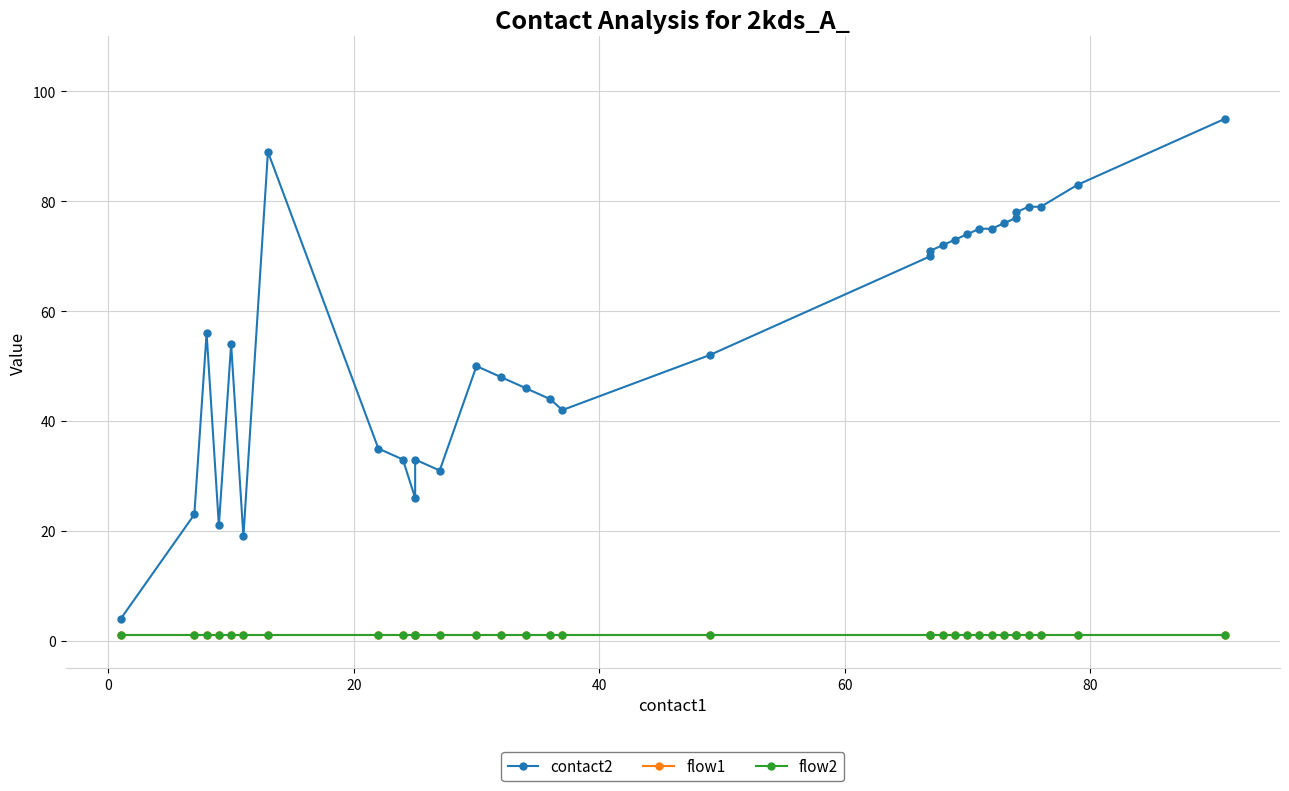

What is the smallest value displayed?

1